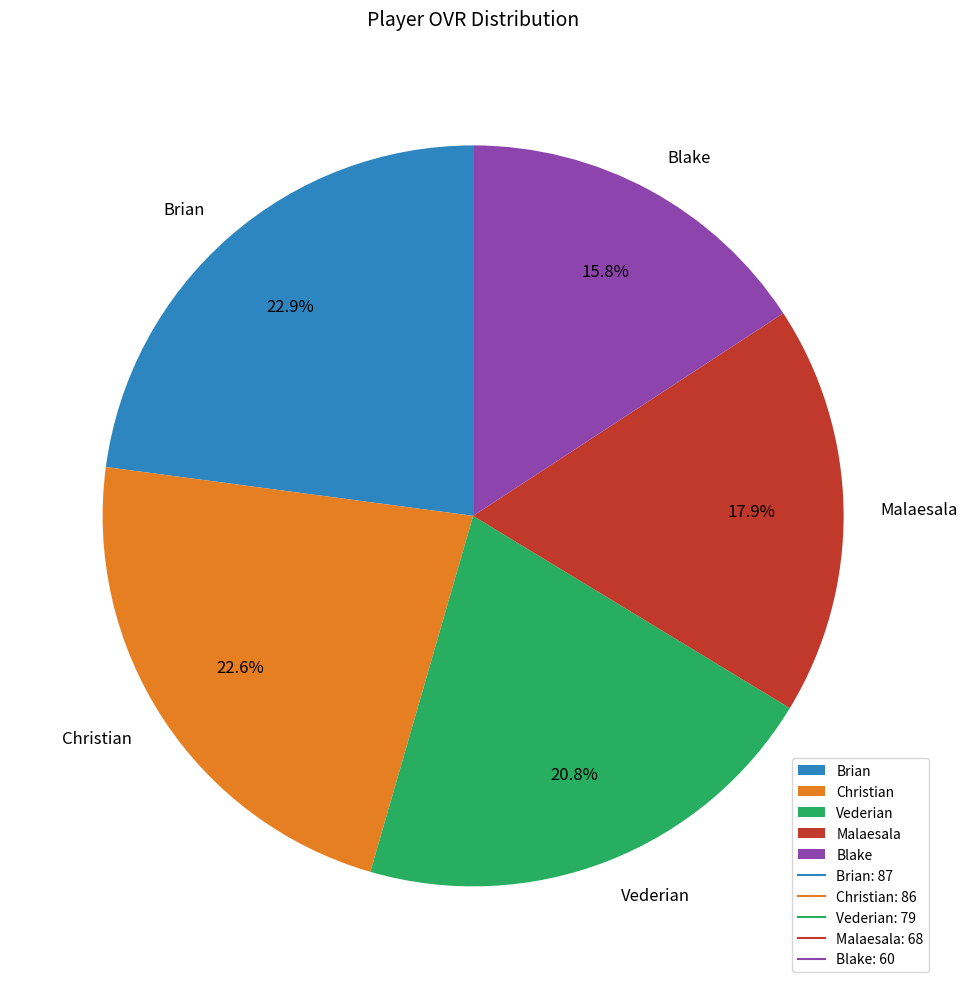

How many slices are in this pie chart?

5